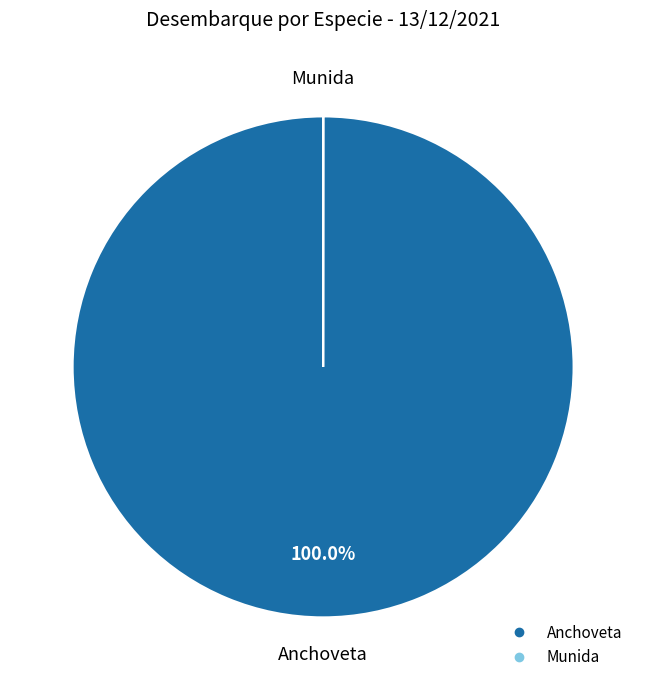

Is there any slice that represents more than half of the pie?

Yes